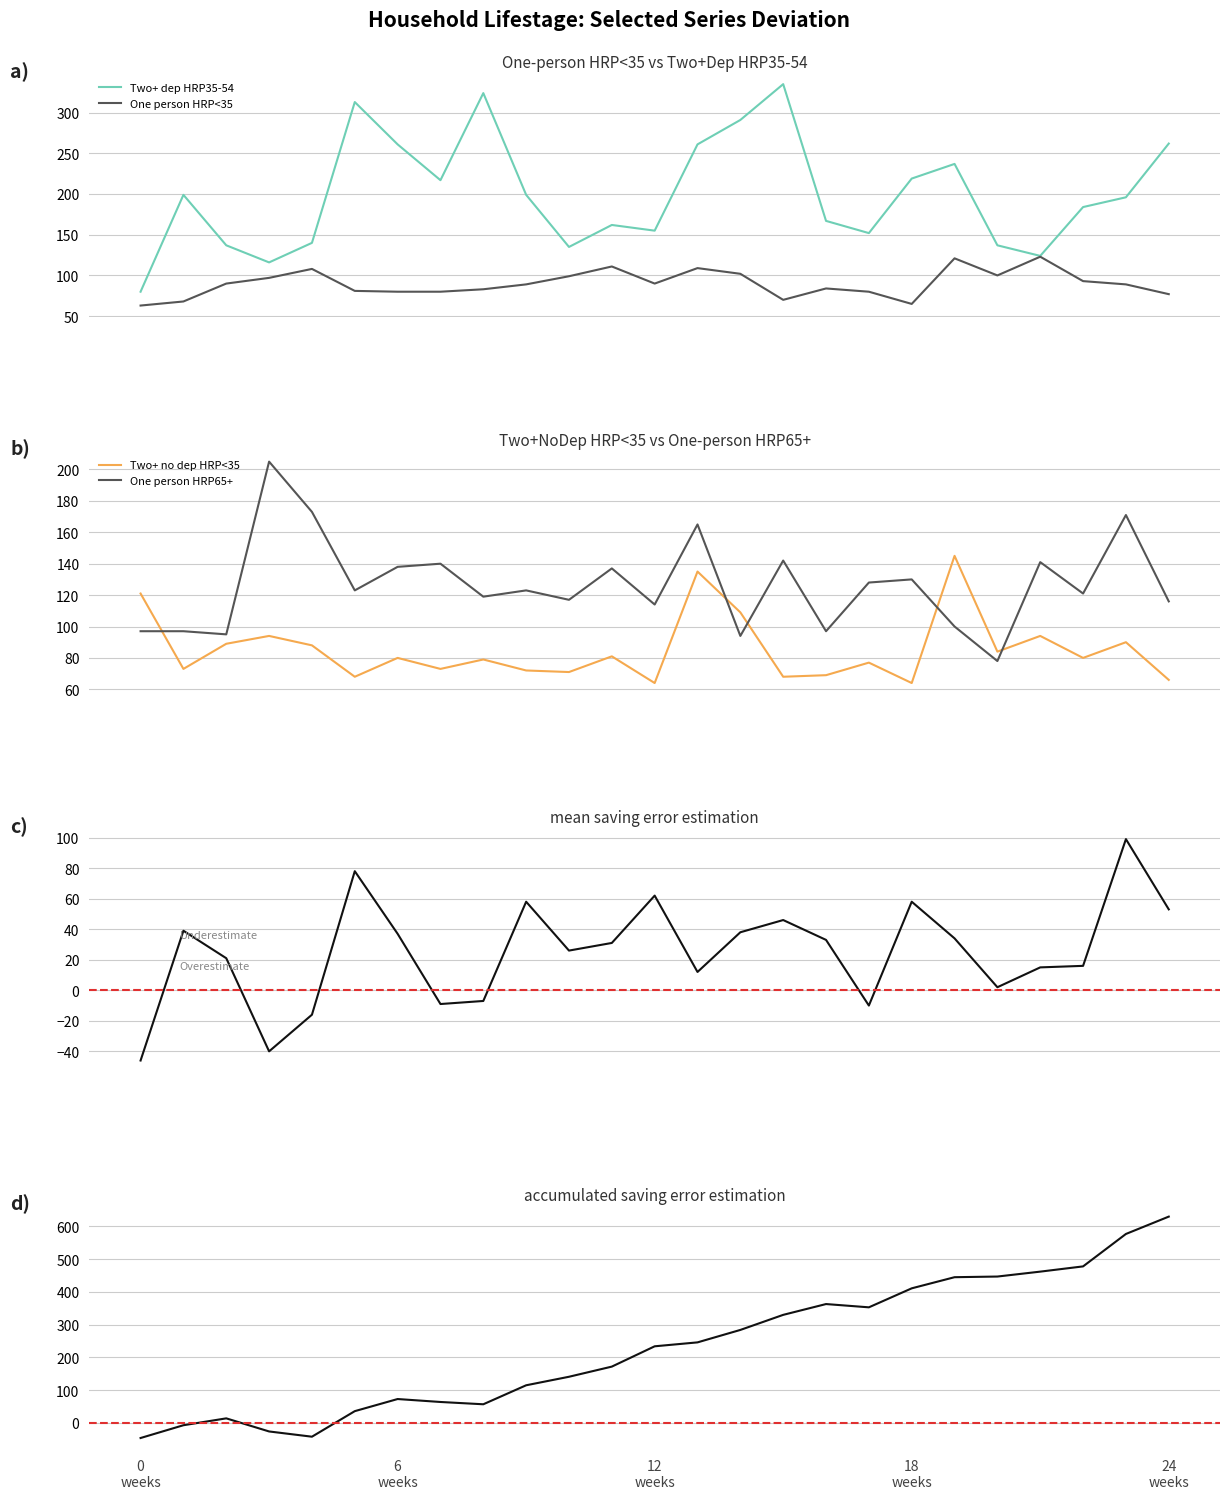

True or false: Two+ dep HRP35-54 and Two+ no dep HRP<35 intersect in this chart.

True